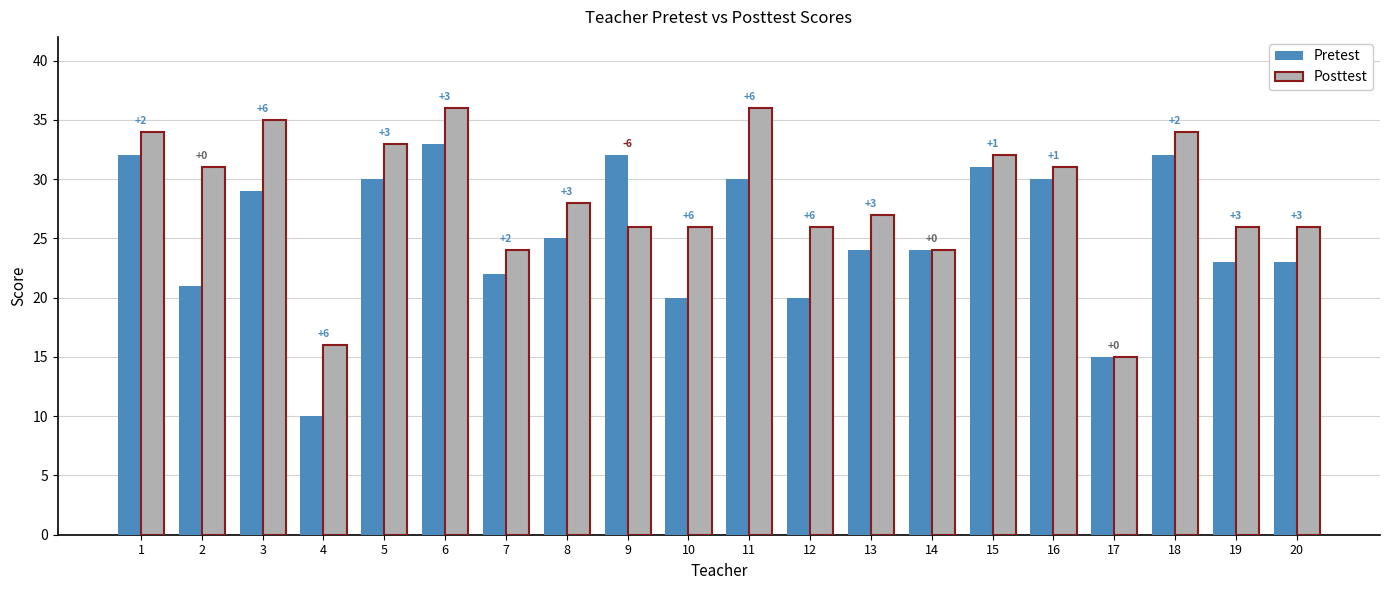

What are all the series names shown in the legend?

Pretest, Posttest